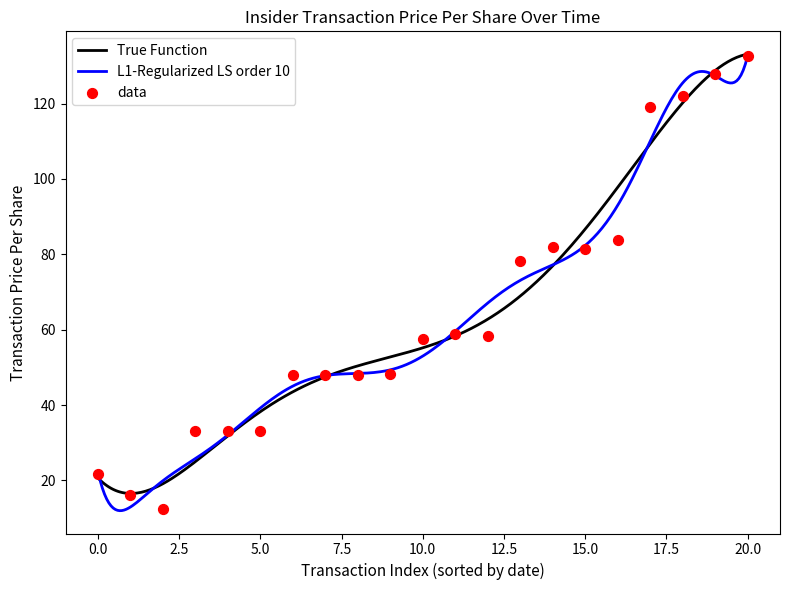

What is the lowest value of the L1-Regularized LS order 10 series?

12.0